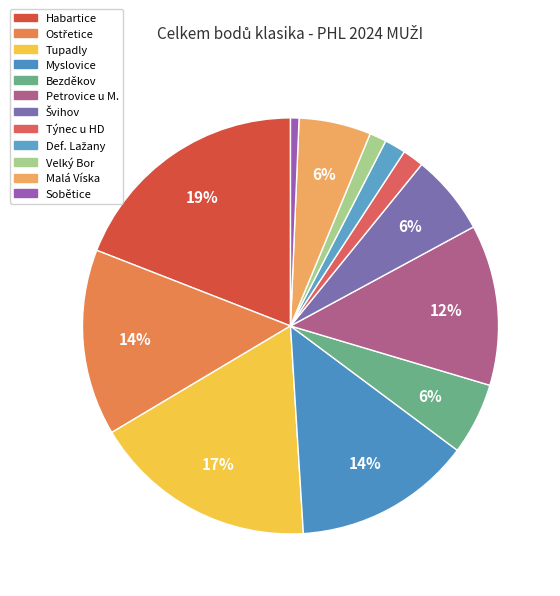

To the nearest percent, what is the combined percentage of Sobětice and Malá Víska?

6%